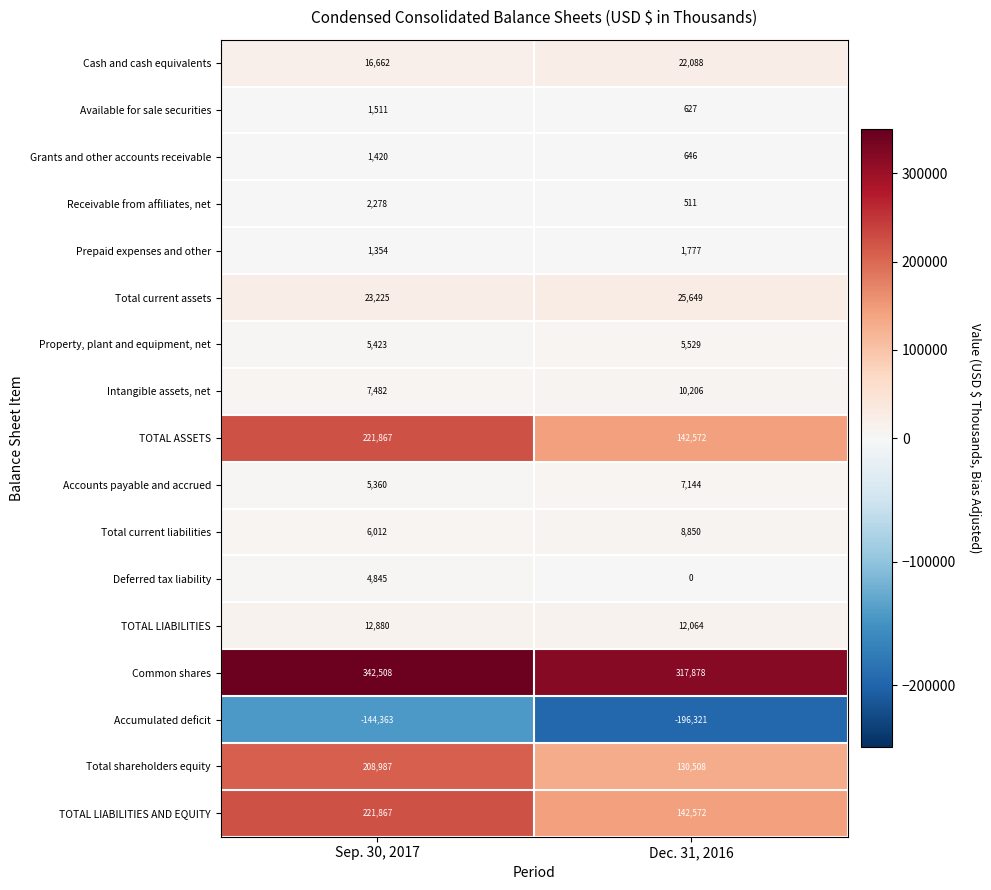

At which category is the sum across all series the highest?

Sep. 30, 2017